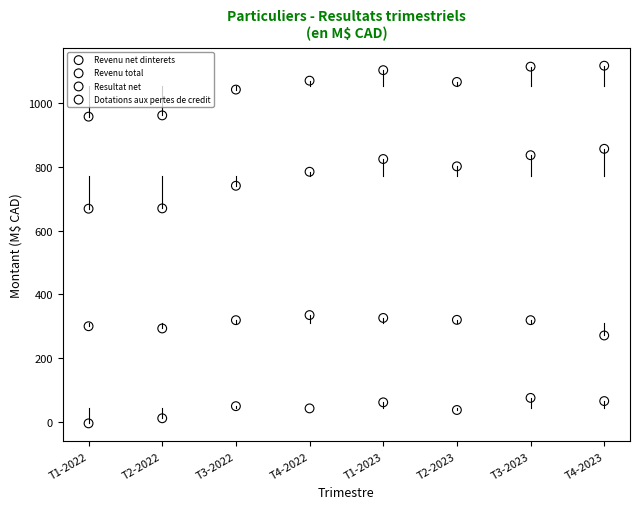

Across all data points, what is the range of Y values (max minus min)?

1123